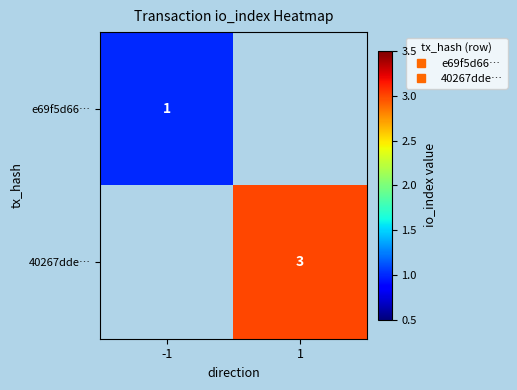

List the series in order of their overall mean, lowest first.

e69f5d66…, 40267dde…